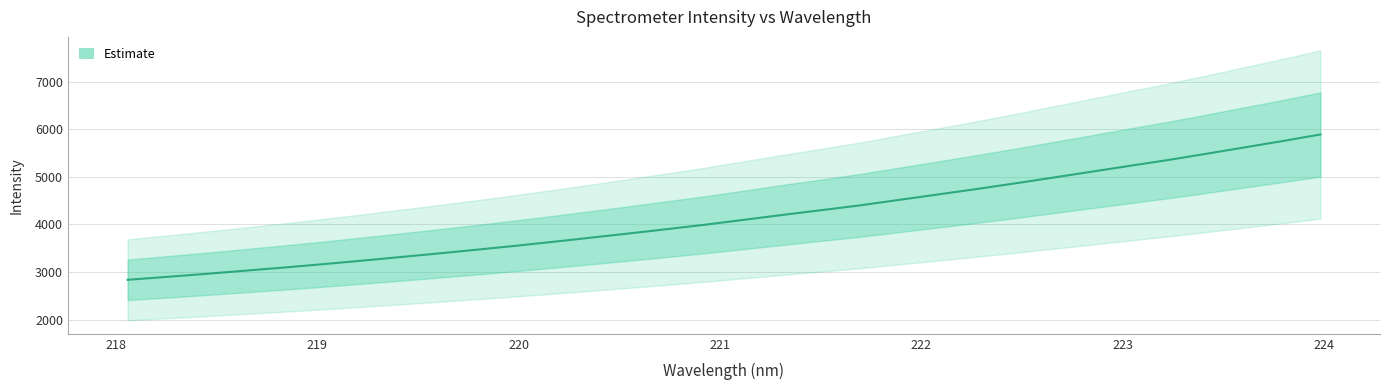

The value at 17 is 5496.5. True or false?

False